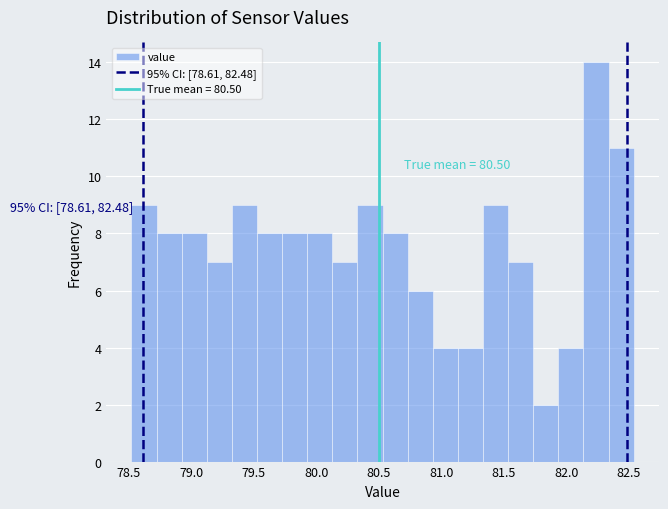

Over which range of the x-axis is the bar tallest?

82.15 to 82.35